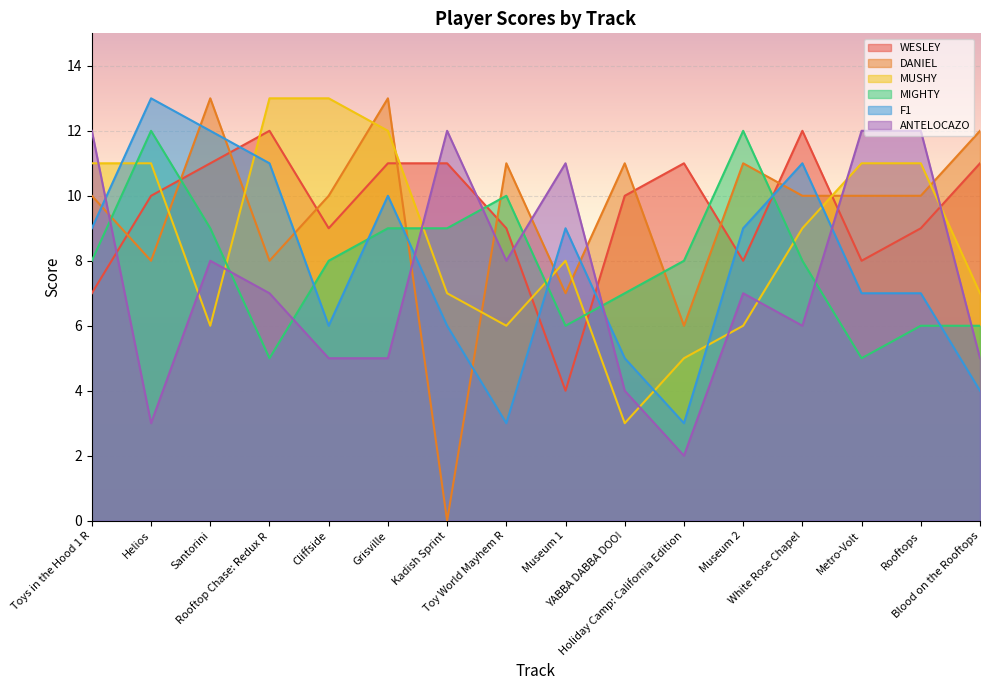

Rank the categories by WESLEY value from lowest to highest.

Museum 1, Toys in the Hood 1 R, Museum 2, Metro-Volt, Cliffside, Toy World Mayhem R, Rooftops, Helios, YABBA DABBA DOO!, Santorini, Grisville, Kadish Sprint, Holiday Camp: California Edition, Blood on the Rooftops, Rooftop Chase: Redux R, White Rose Chapel